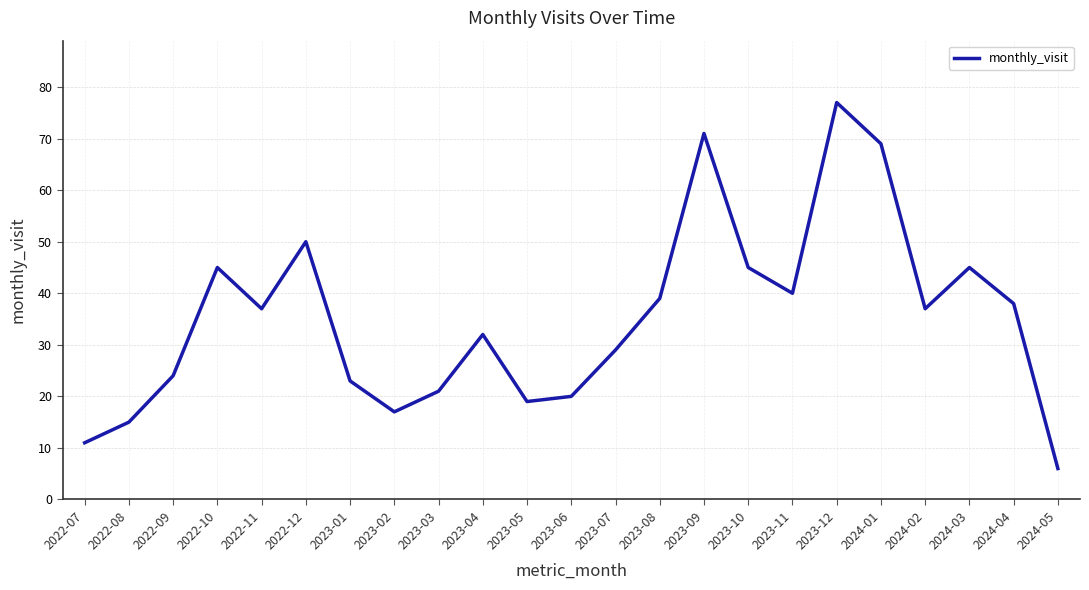

Does the chart have visible grid lines?

Yes